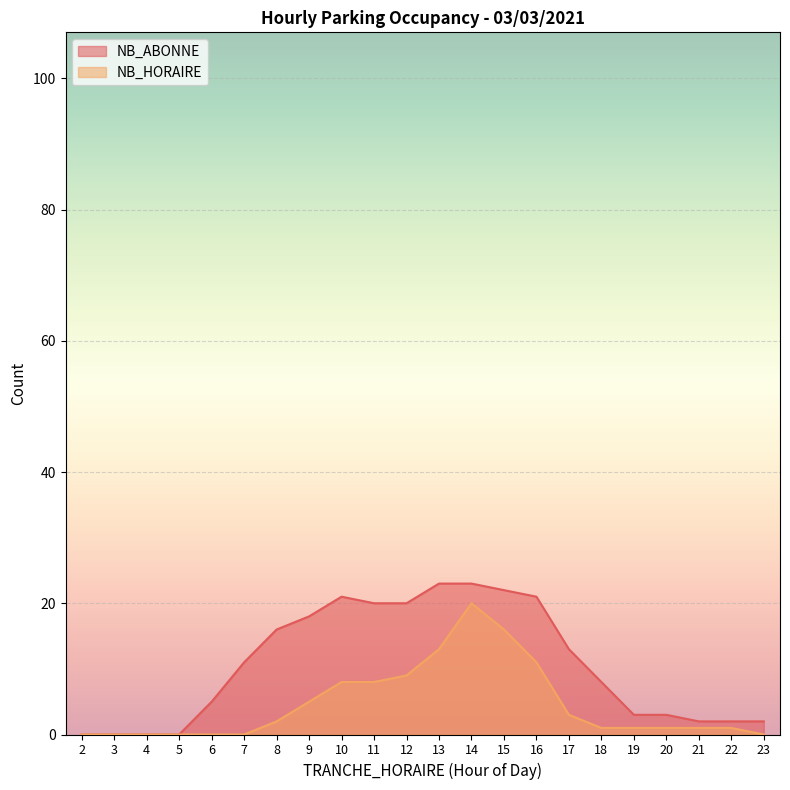

Is the value of NB_HORAIRE at 3 greater than the value of NB_ABONNE at 4?

No